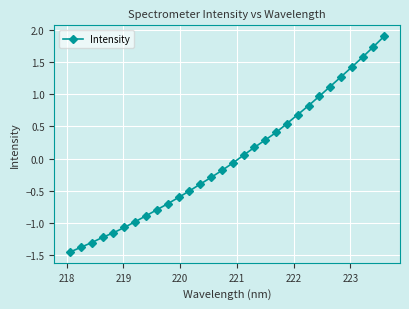

What is the greatest value displayed?

1.9